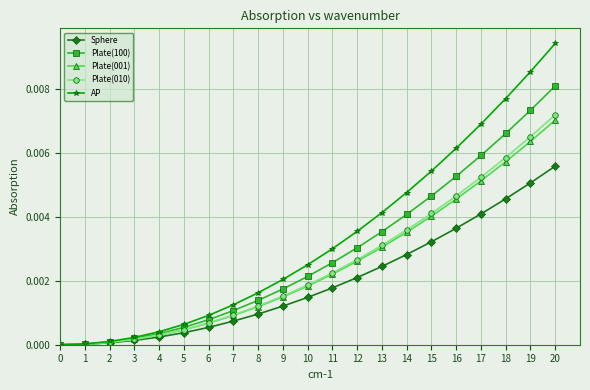

Does the chart have visible grid lines?

Yes